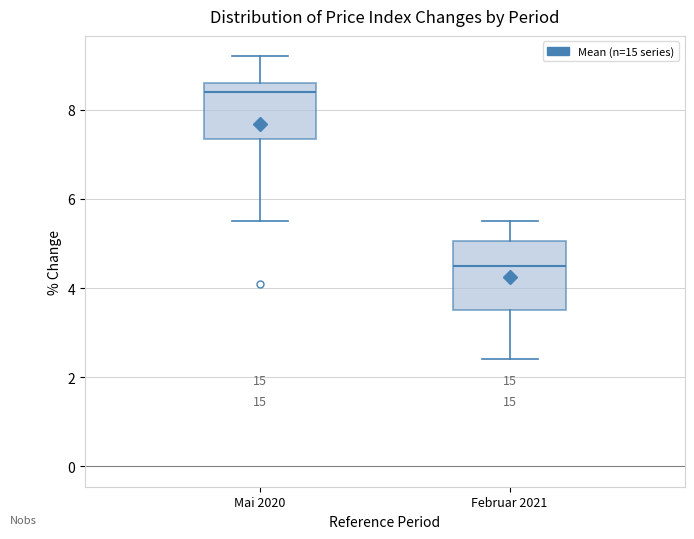

Comparing the boxes themselves (not the whiskers), which one is the tallest?

Februar 2021